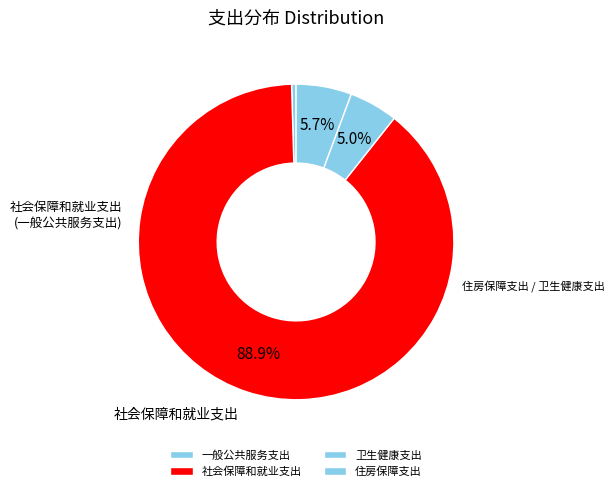

What is the change in value from 一般公共服务支出 to 社会保障和就业支出?

+211.8